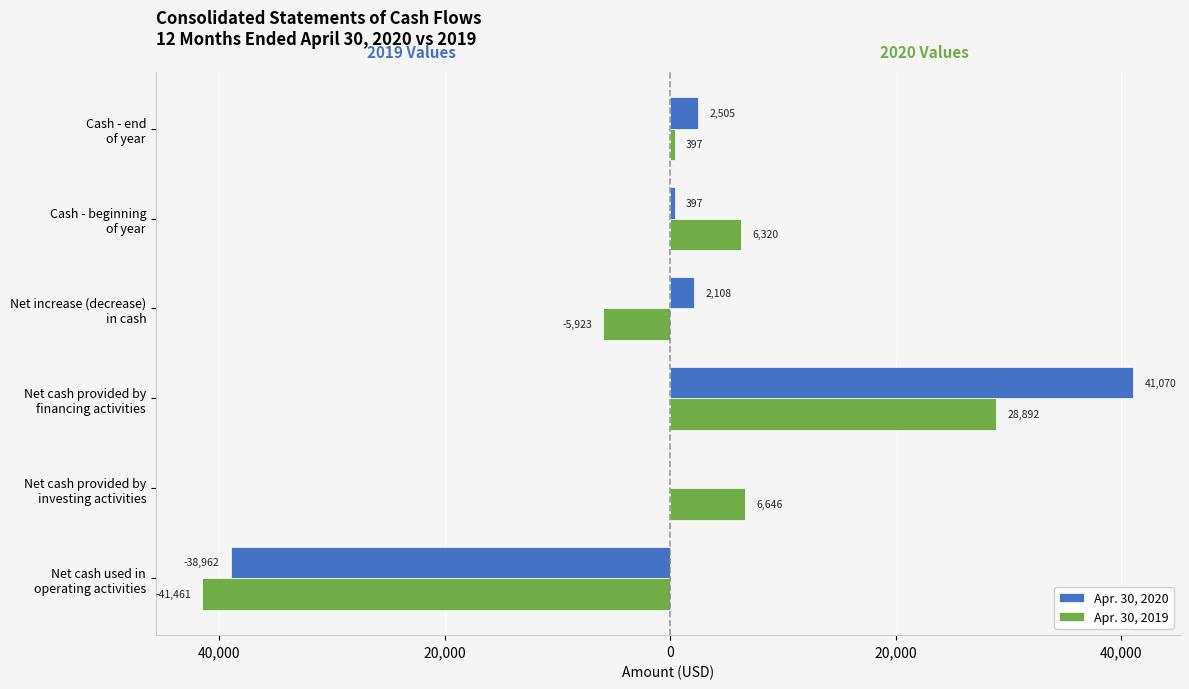

What are all the series names shown in the legend?

Apr. 30, 2020, Apr. 30, 2019